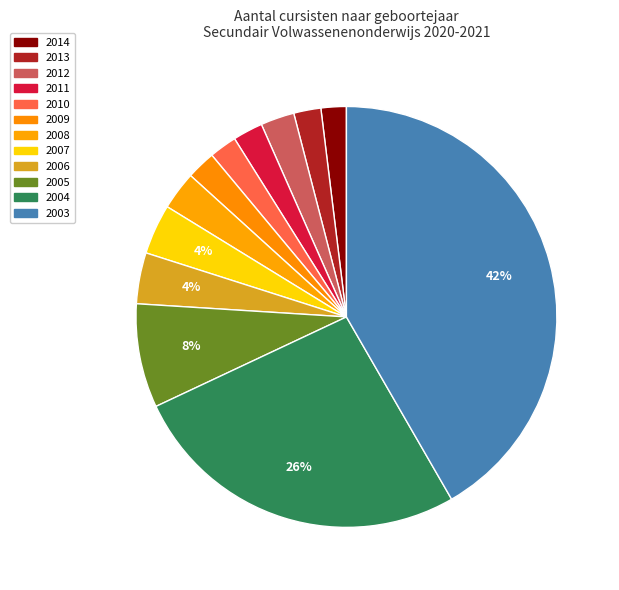

To the nearest percent, what percentage of the pie is 2014?

2%